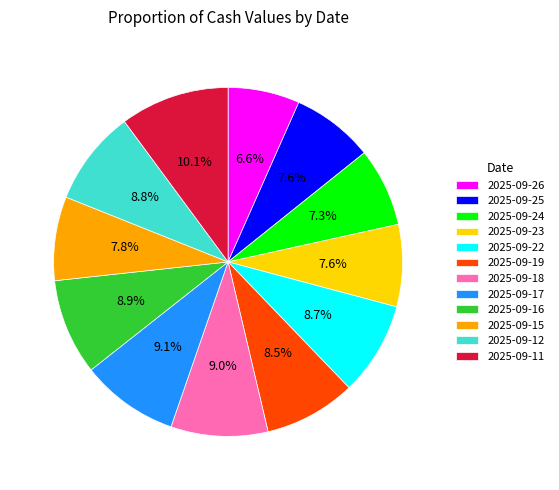

What percentage is NOT represented by 2025-09-22?

91.3%